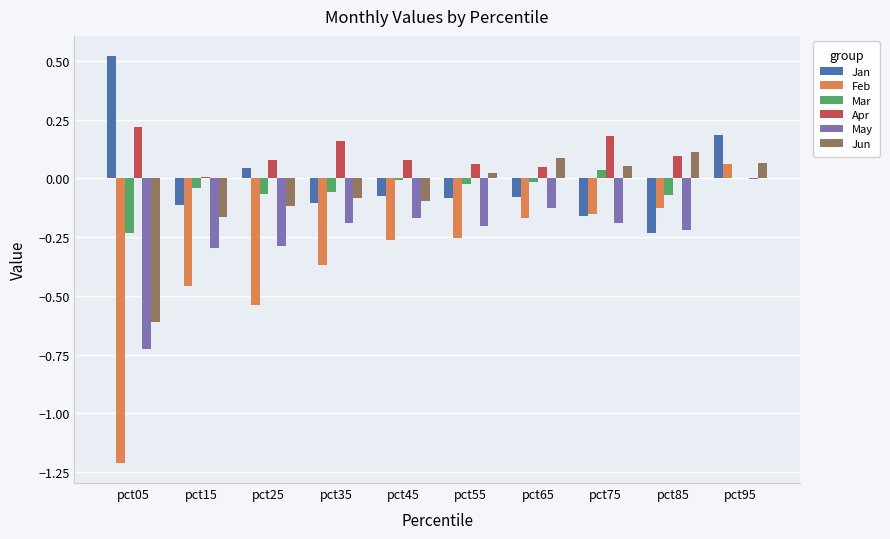

Count the number of data series in this chart.

6